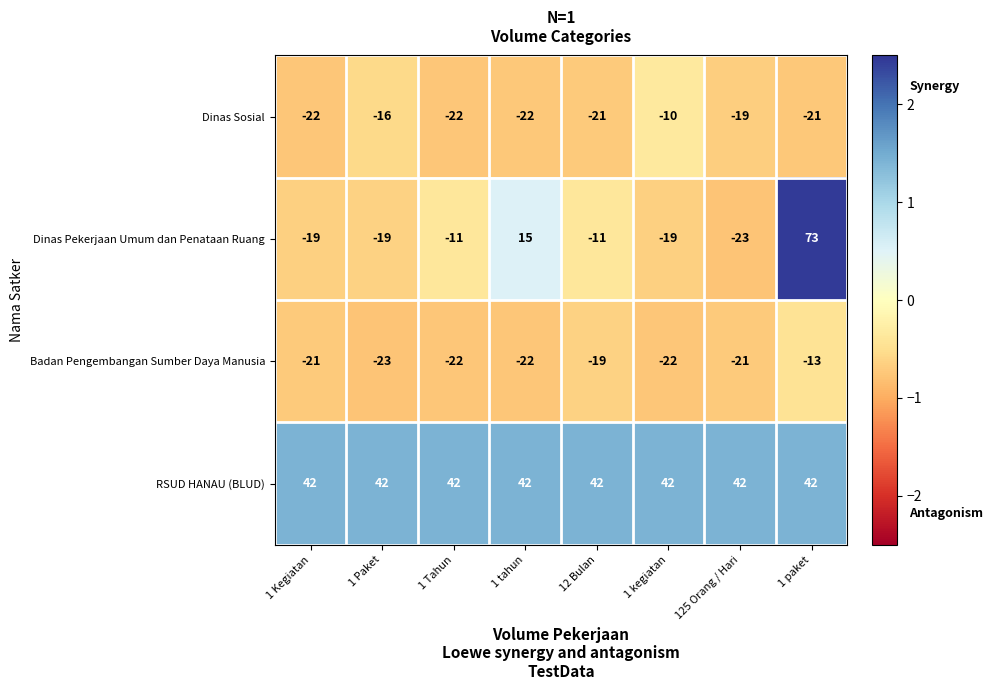

What is the total value across all series at 12 Bulan?

-9